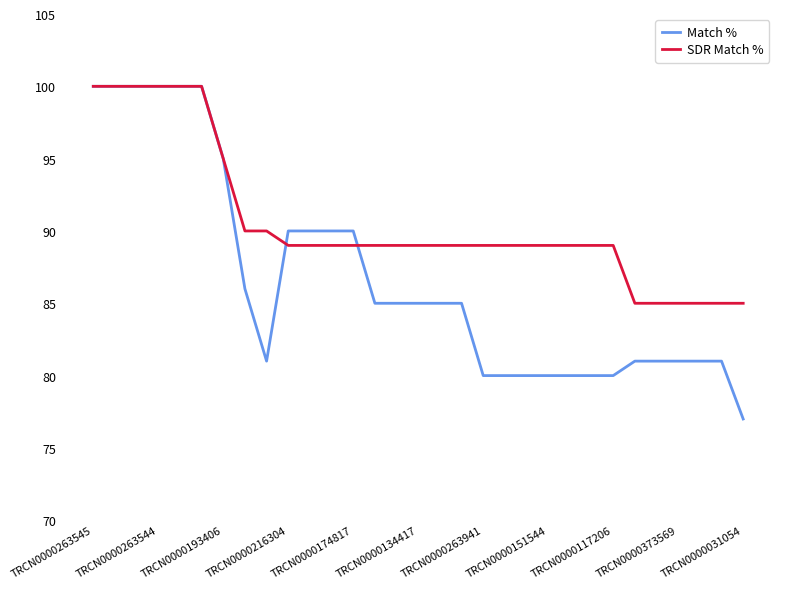

Which series has the largest total across all categories?

SDR Match %